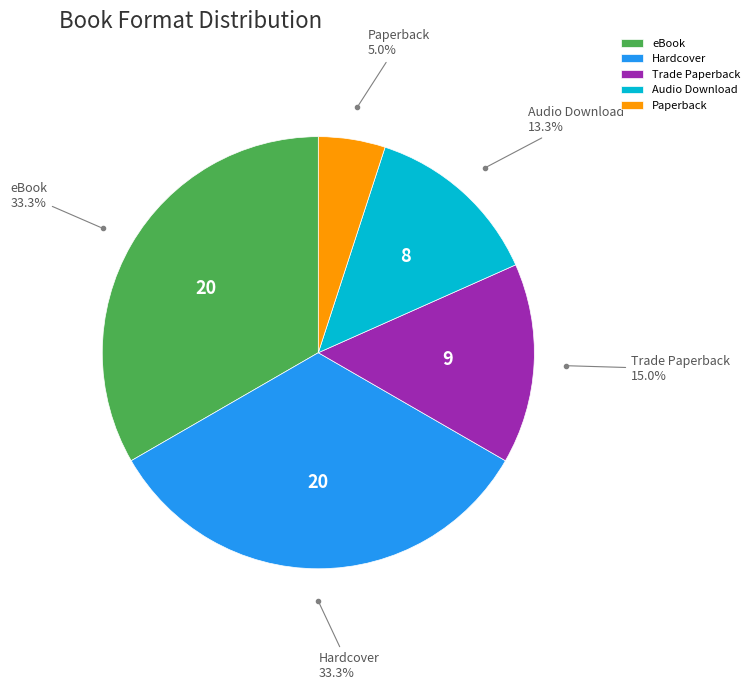

To the nearest percent, what percentage of the pie is eBook?

33%